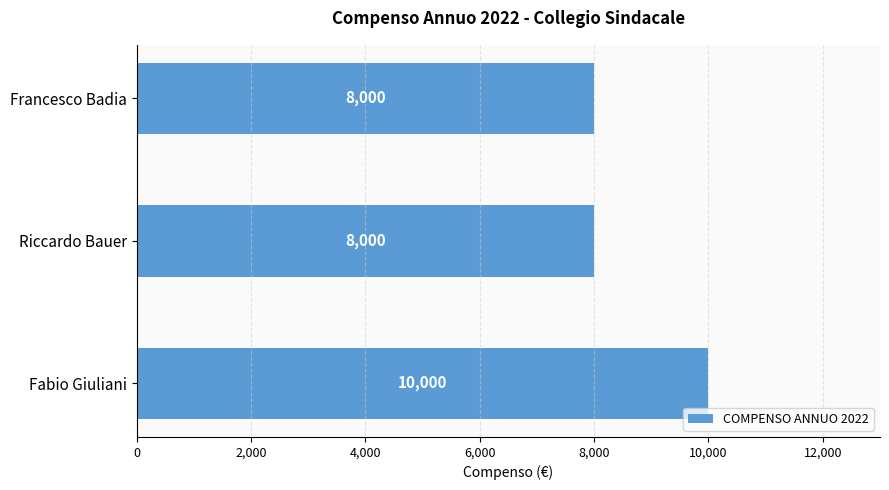

Approximately how many times larger is the value at Francesco Badia compared to Fabio Giuliani?

0.8